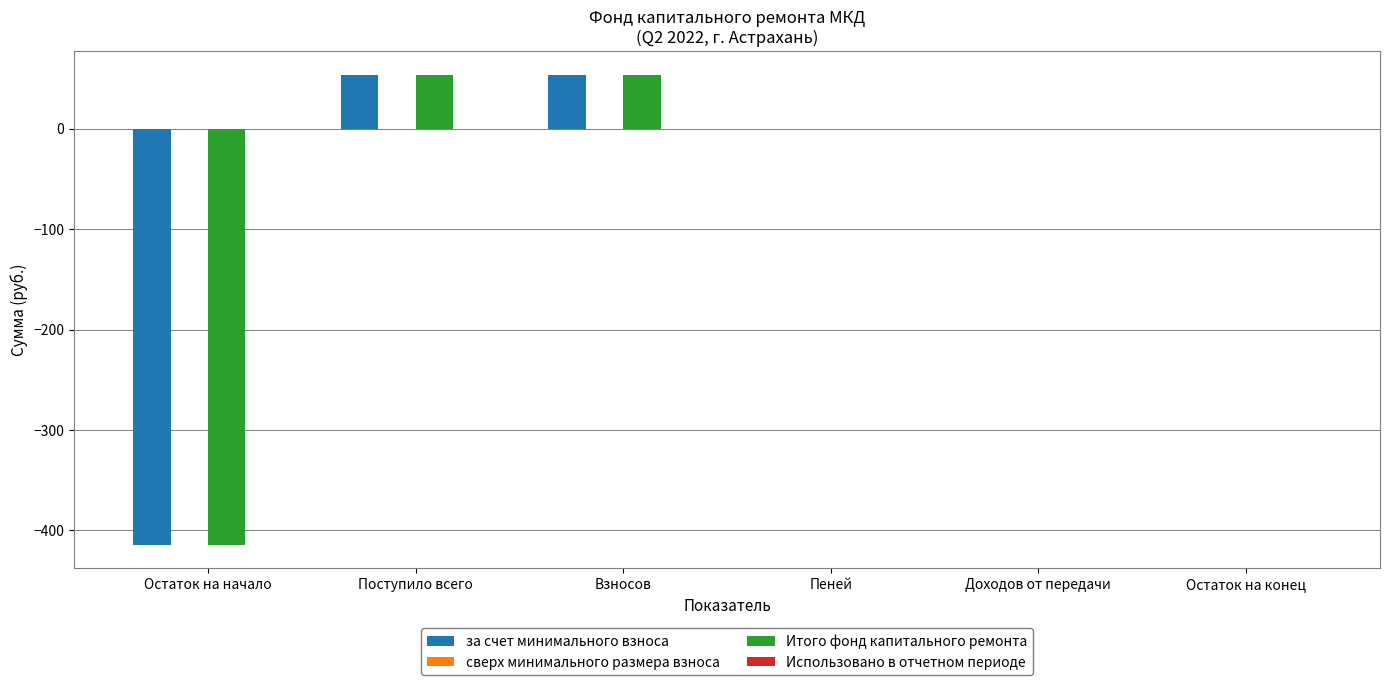

What is the total value across all series at Поступило всего?

108.0